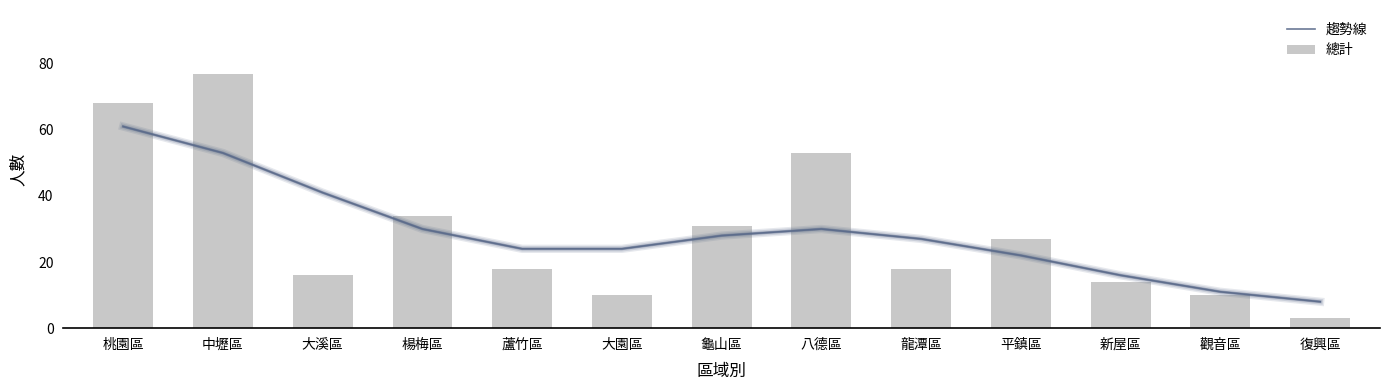

What is the label of the 11th bar from the right?

大溪區